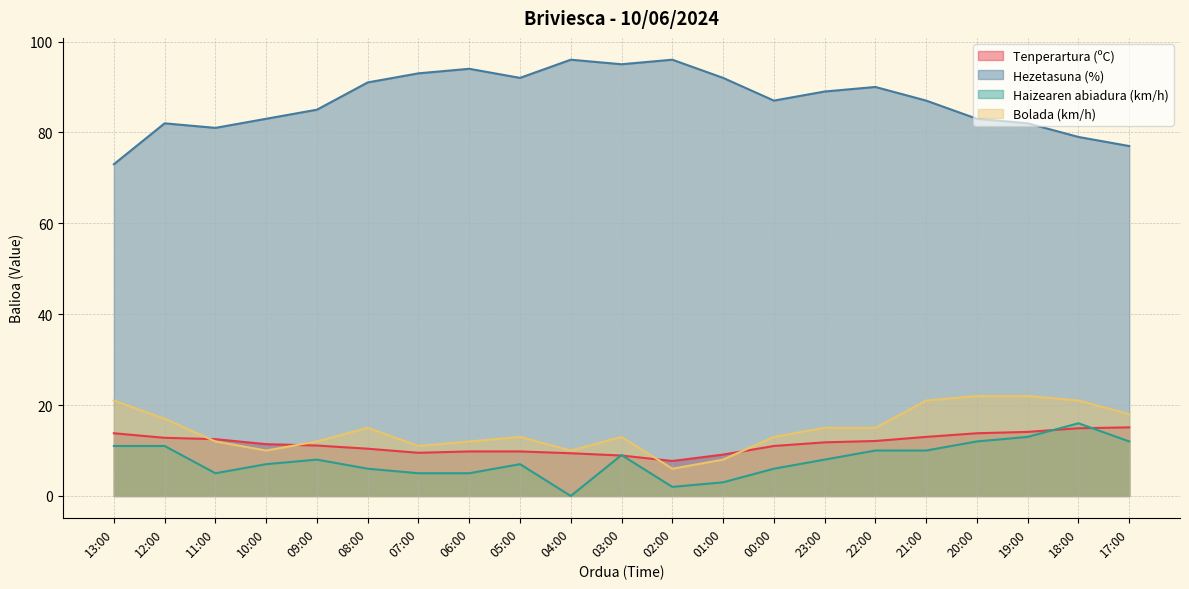

Which series has the widest spread of values?

Hezetasuna (%)